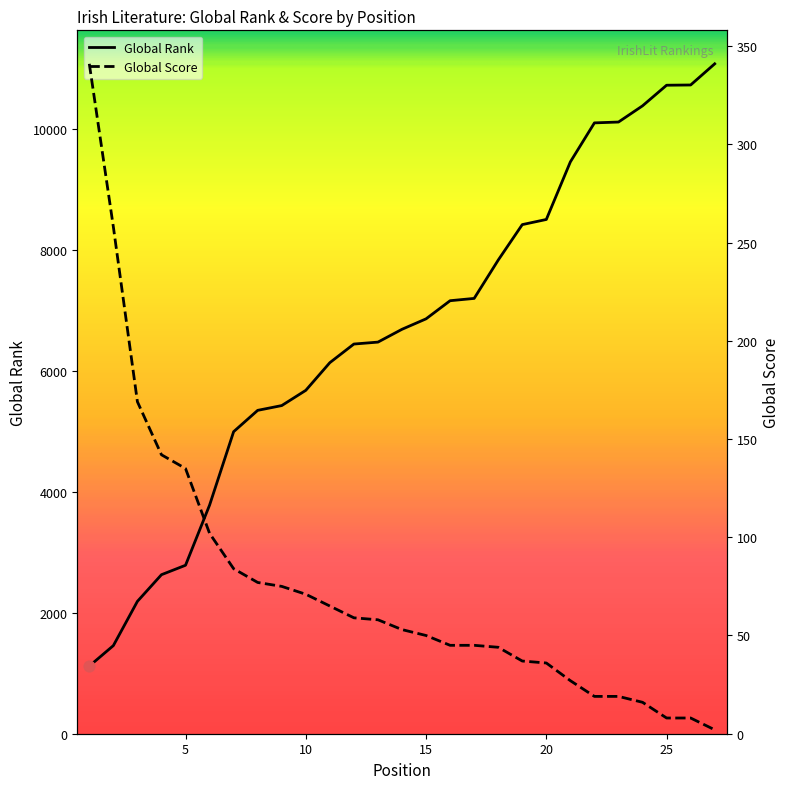

At how many categories does at least one series exceed 8324?

9